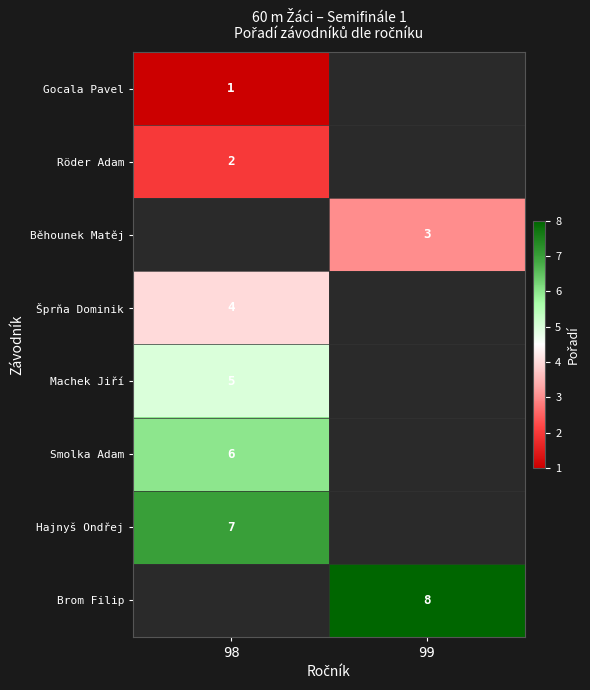

True or false: Šprňa Dominik has a value of 6 at 98.

False